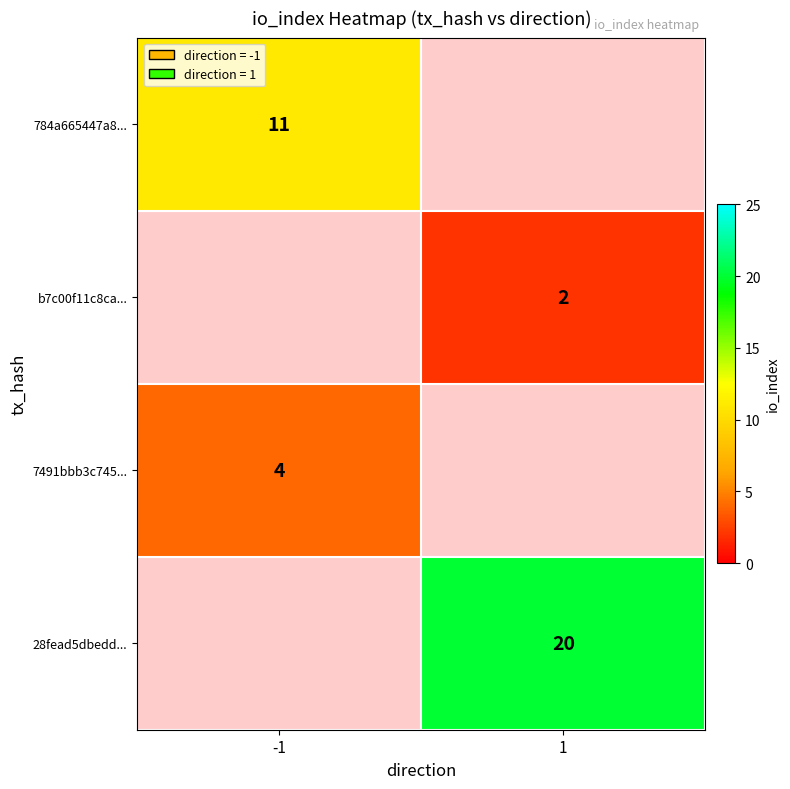

At which category does the chart reach its minimum across all series?

1